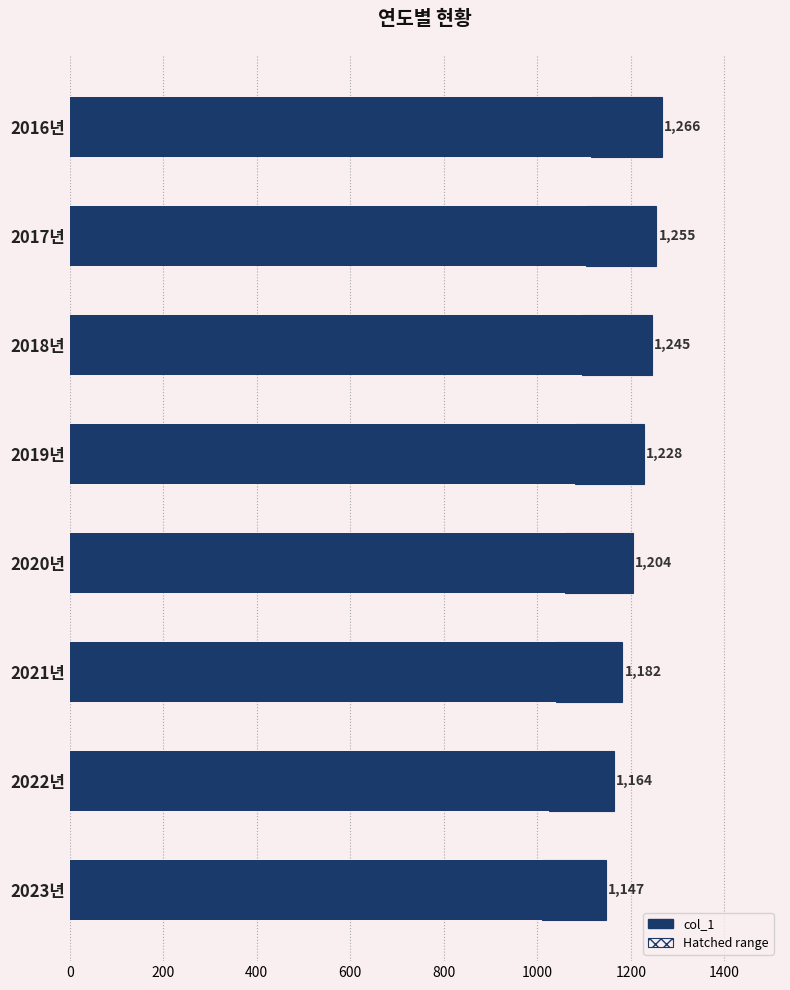

True or false: the data shows 1182 at 2021년.

True